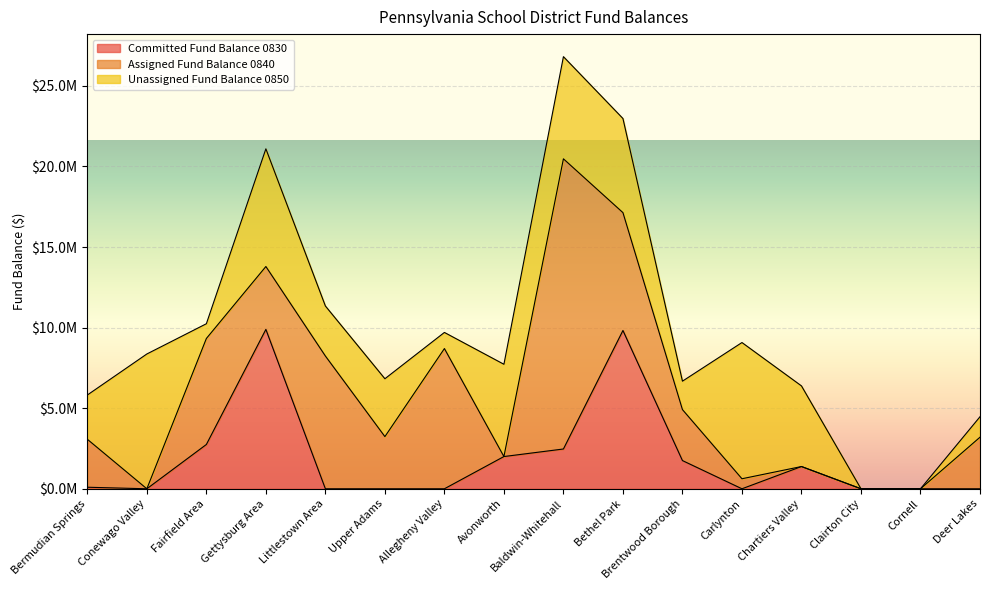

Which category has the lowest value across all series?

Cornell